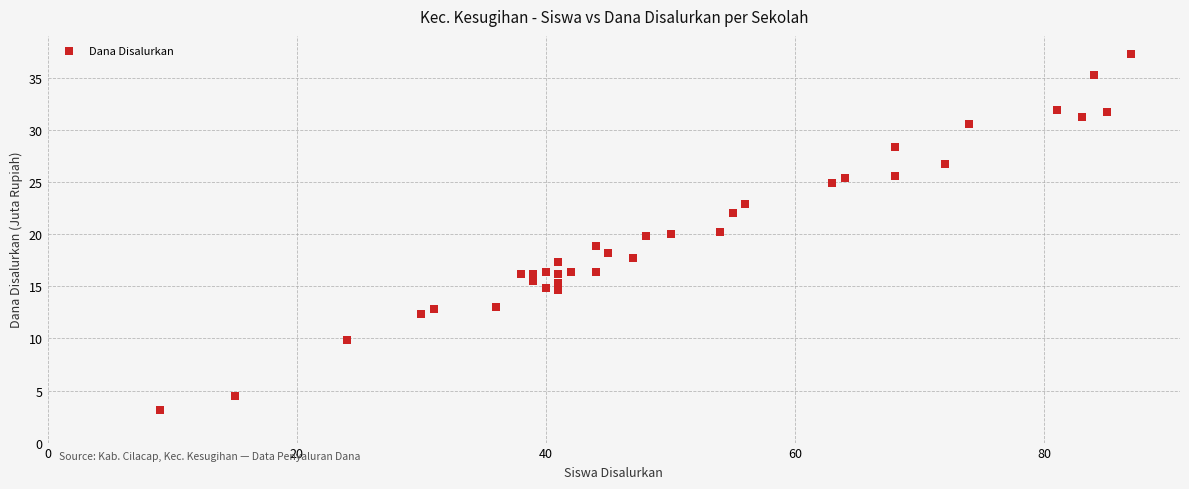

What is the range of Y values (max minus min)?

34.2